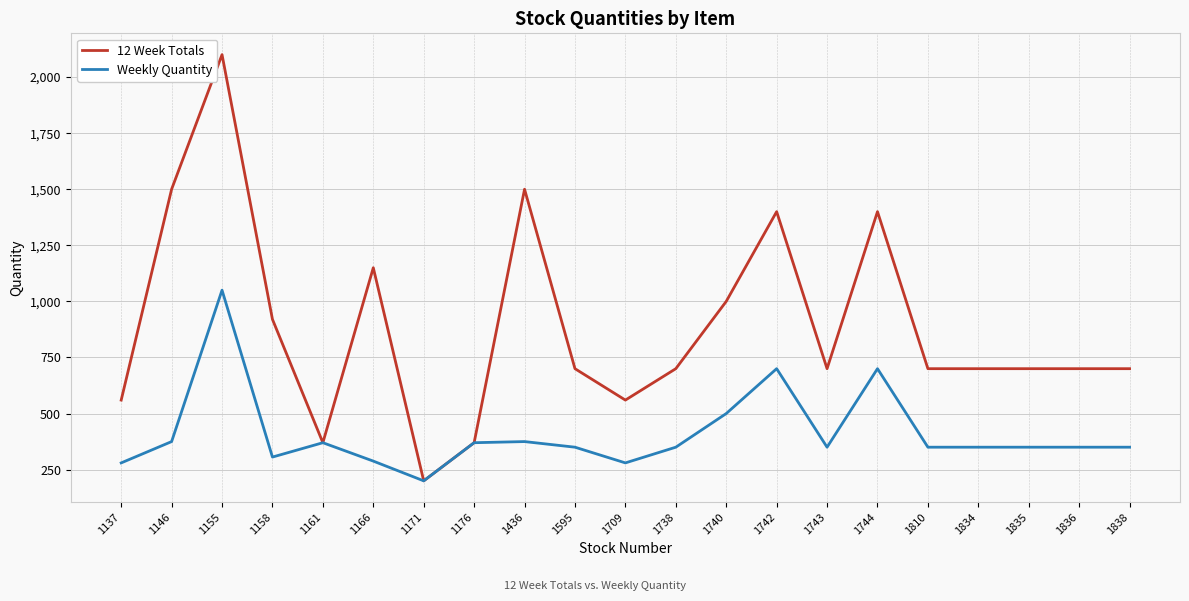

Rank the series at 1742 from lowest to highest value.

Weekly Quantity, 12 Week Totals